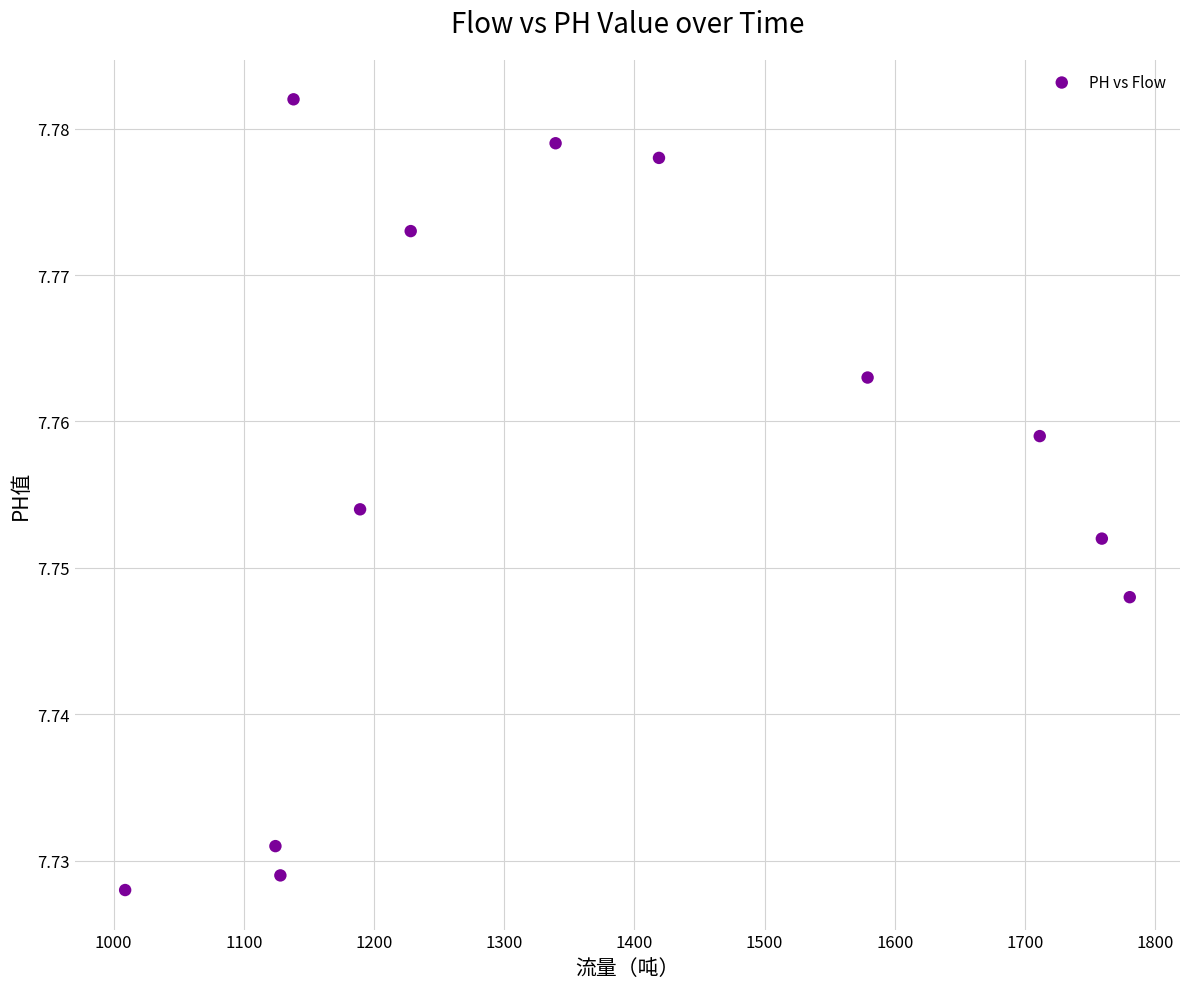

What is the average X value?

1367.1